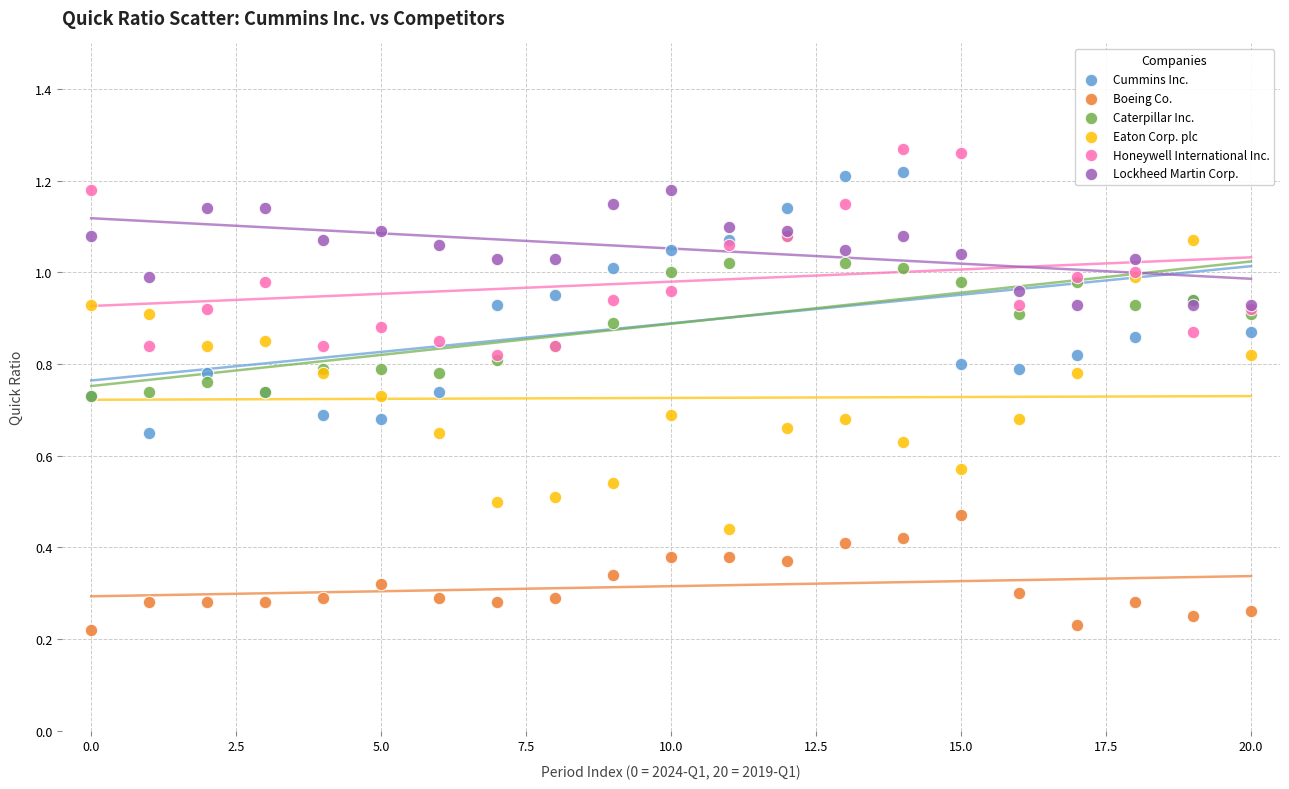

Which series reaches the minimum Y coordinate?

Boeing Co.